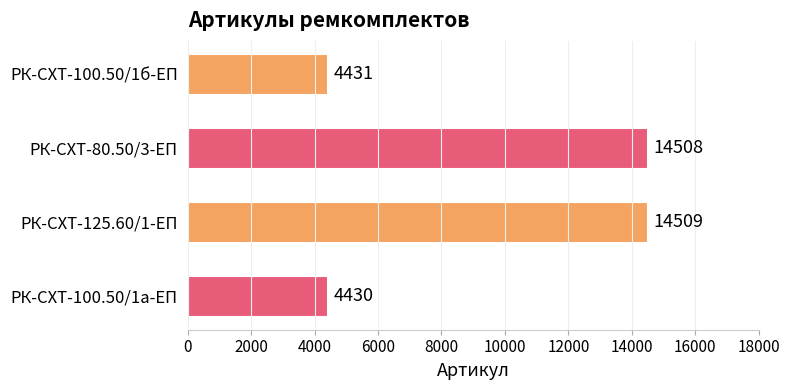

Rank the categories by value from lowest to highest.

РК-СХТ-100.50/1а-ЕП, РК-СХТ-100.50/1б-ЕП, РК-СХТ-80.50/3-ЕП, РК-СХТ-125.60/1-ЕП